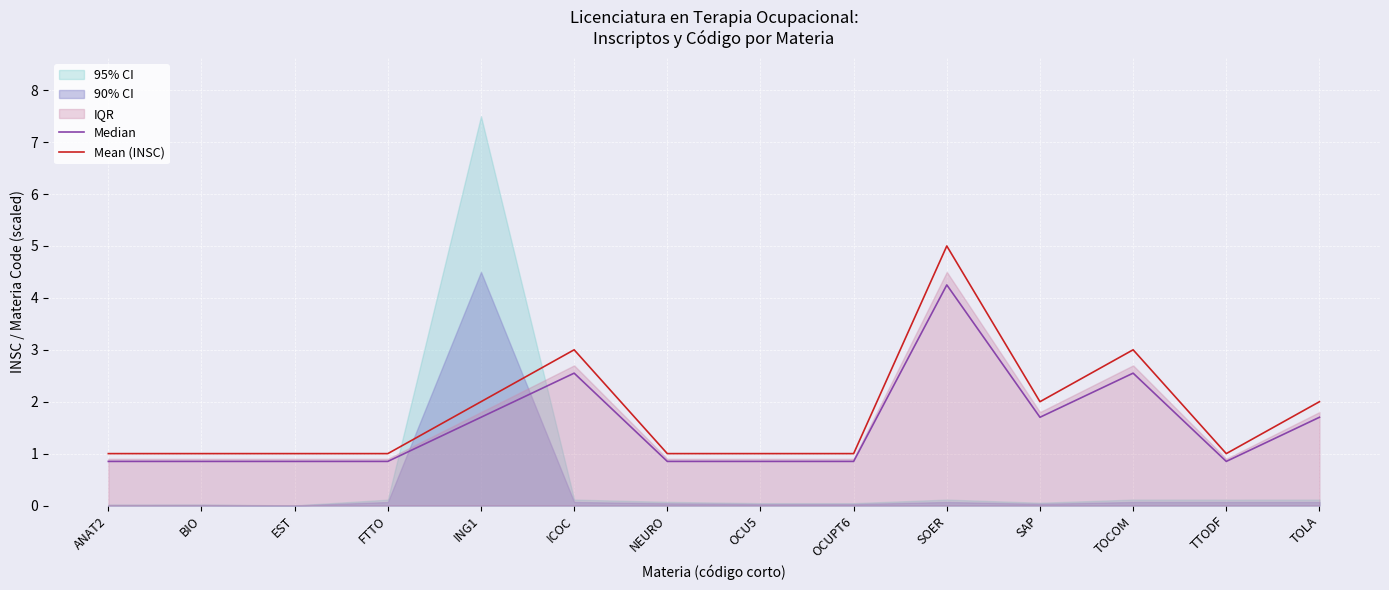

Rank the series by their average value, from lowest to highest.

Median, Mean (INSC)